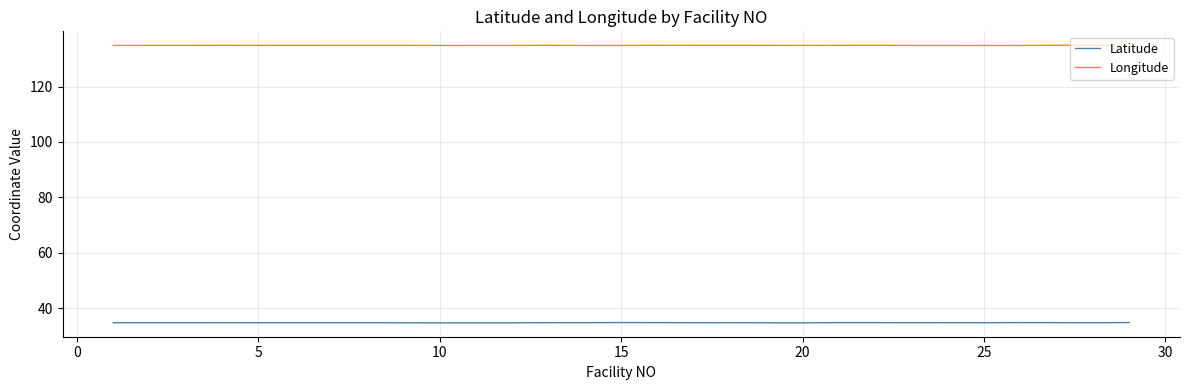

List the series in order of their peak value, highest first.

Longitude, Latitude